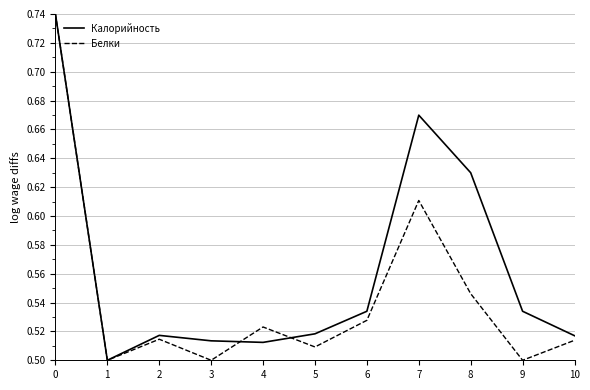

List the series in order of their overall mean, lowest first.

Белки, Калорийность